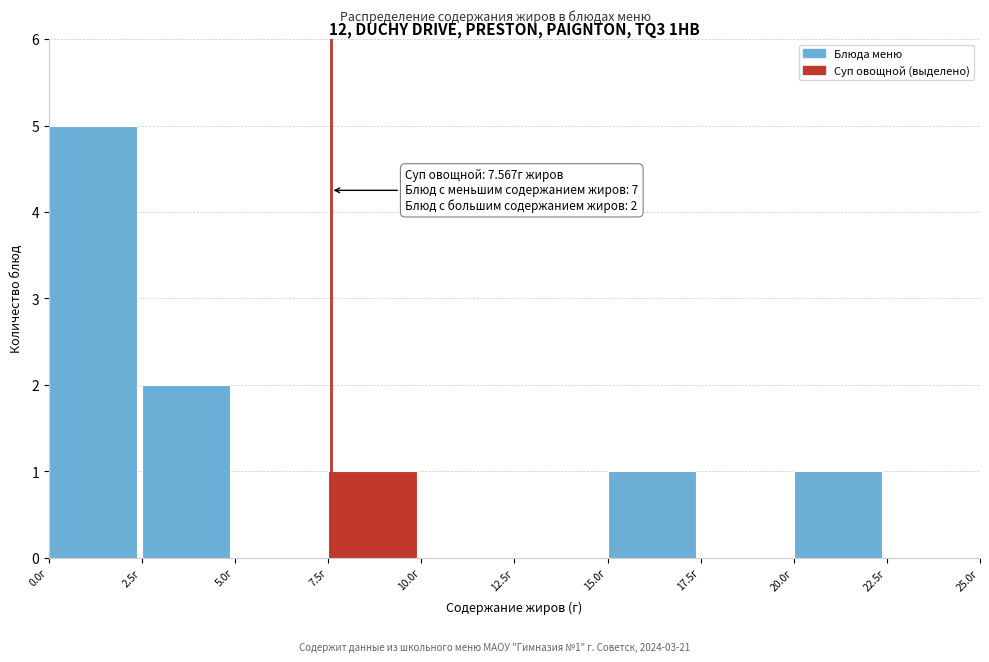

Over which range of the x-axis is the bar tallest?

0.0 to 2.5